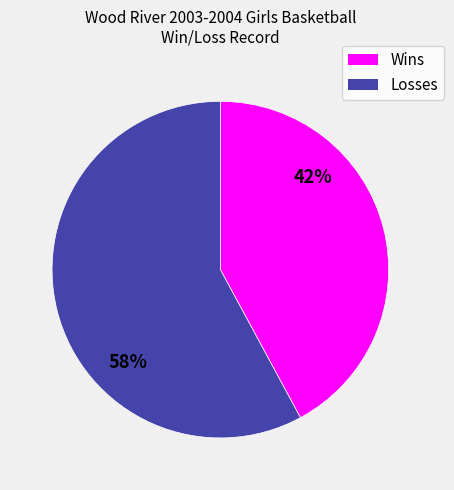

How many slices are in this pie chart?

2